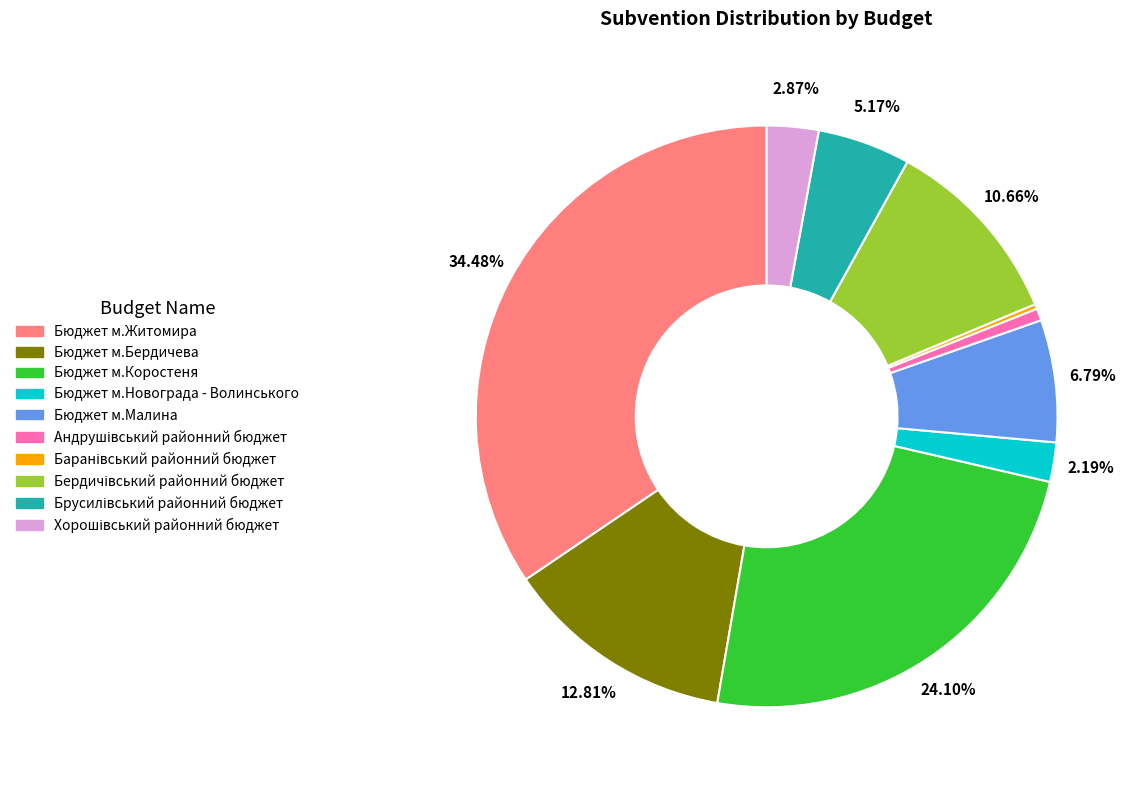

To the nearest percent, what is the difference between the largest and smallest slice percentages?

34%